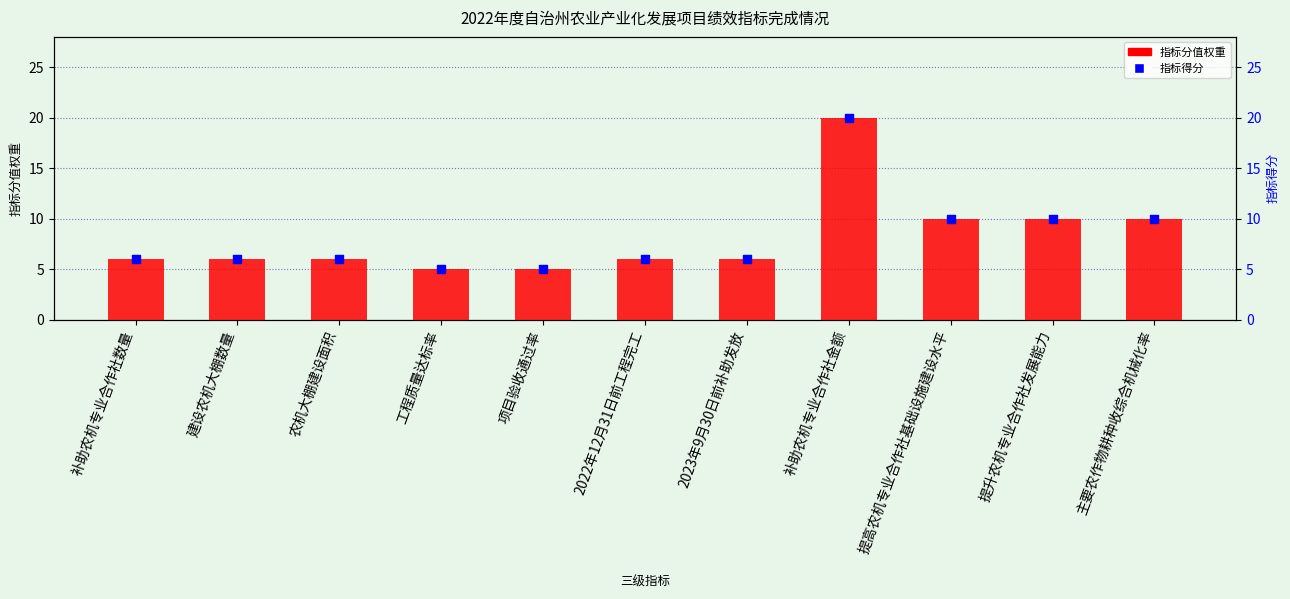

Which series has the largest Y range (max minus min)?

指标分值权重